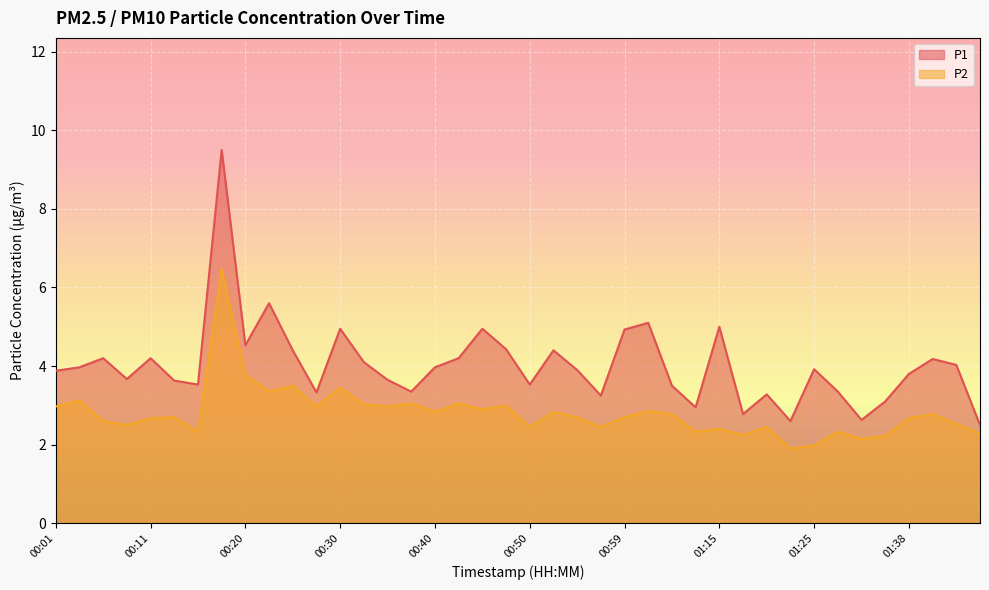

How many lines are shown in the chart?

2